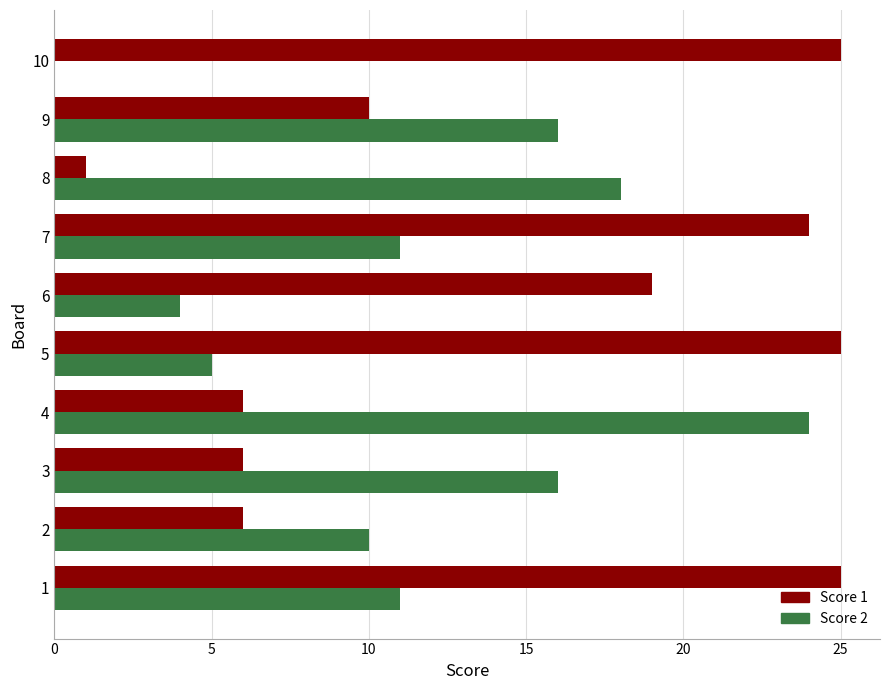

What is the sum of the Score 2 values at 8 and 5?

23